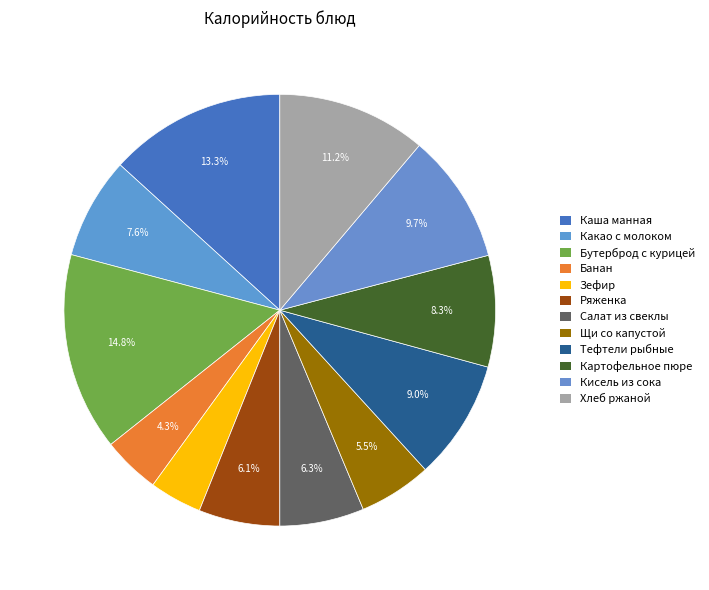

The Тефтели рыбные slice represents 9% of the pie. True or false?

True